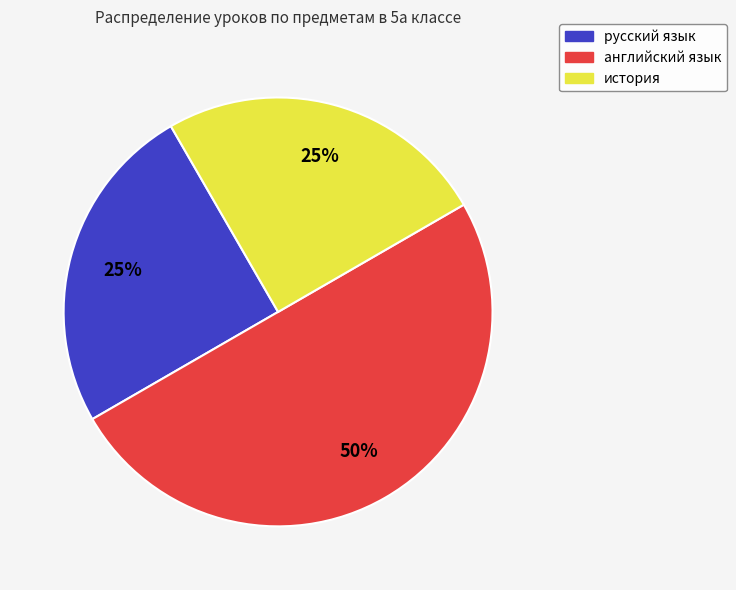

Is the sum of русский язык and английский язык greater than half?

Yes